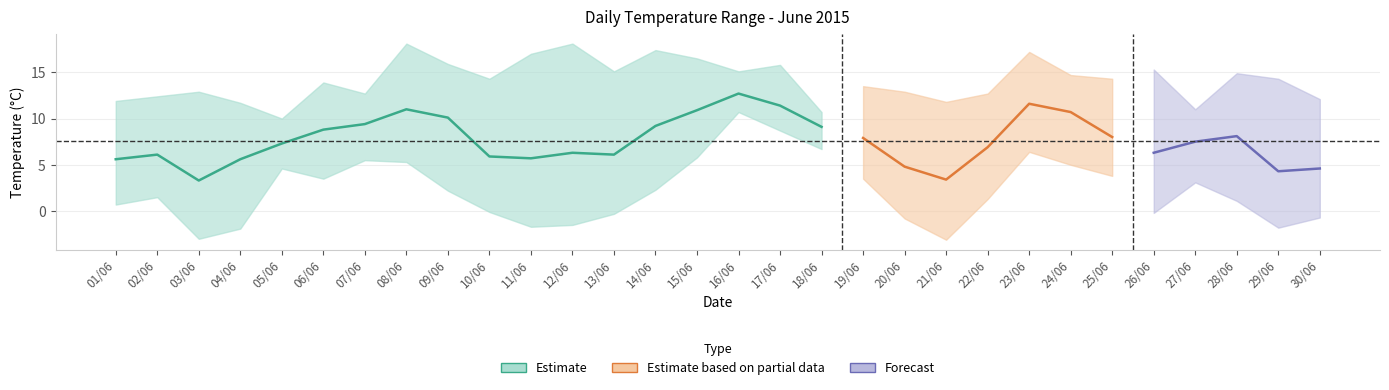

What value does the Temperature (MAX °C) series have at 10/06?

14.3